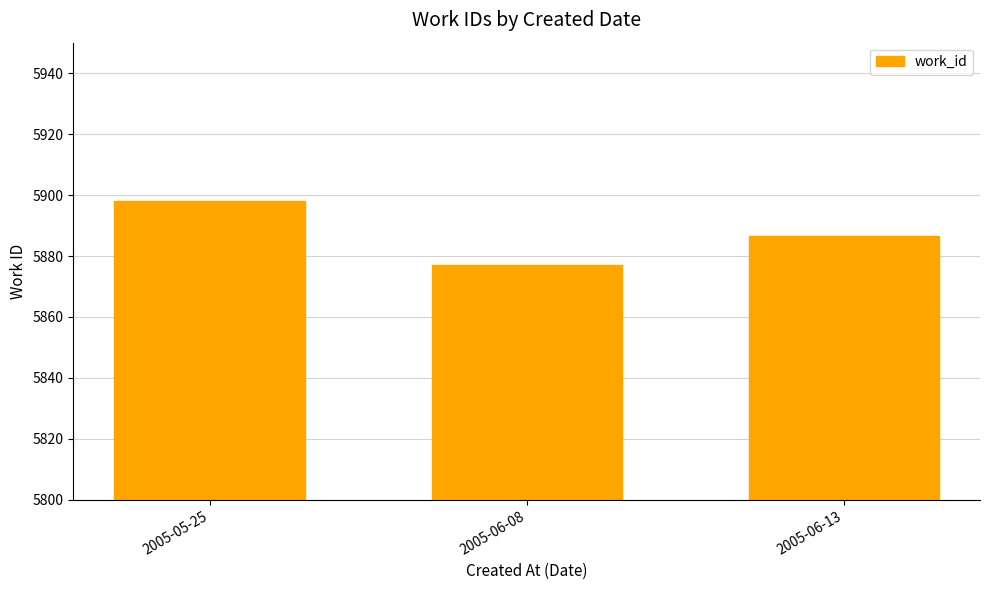

At which label does the data first exceed 5886?

2005-05-25